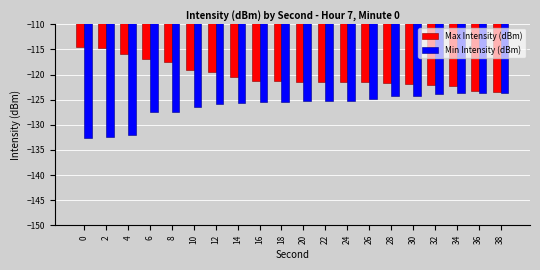

What value does the Min Intensity (dBm) series have at 26?

-124.8